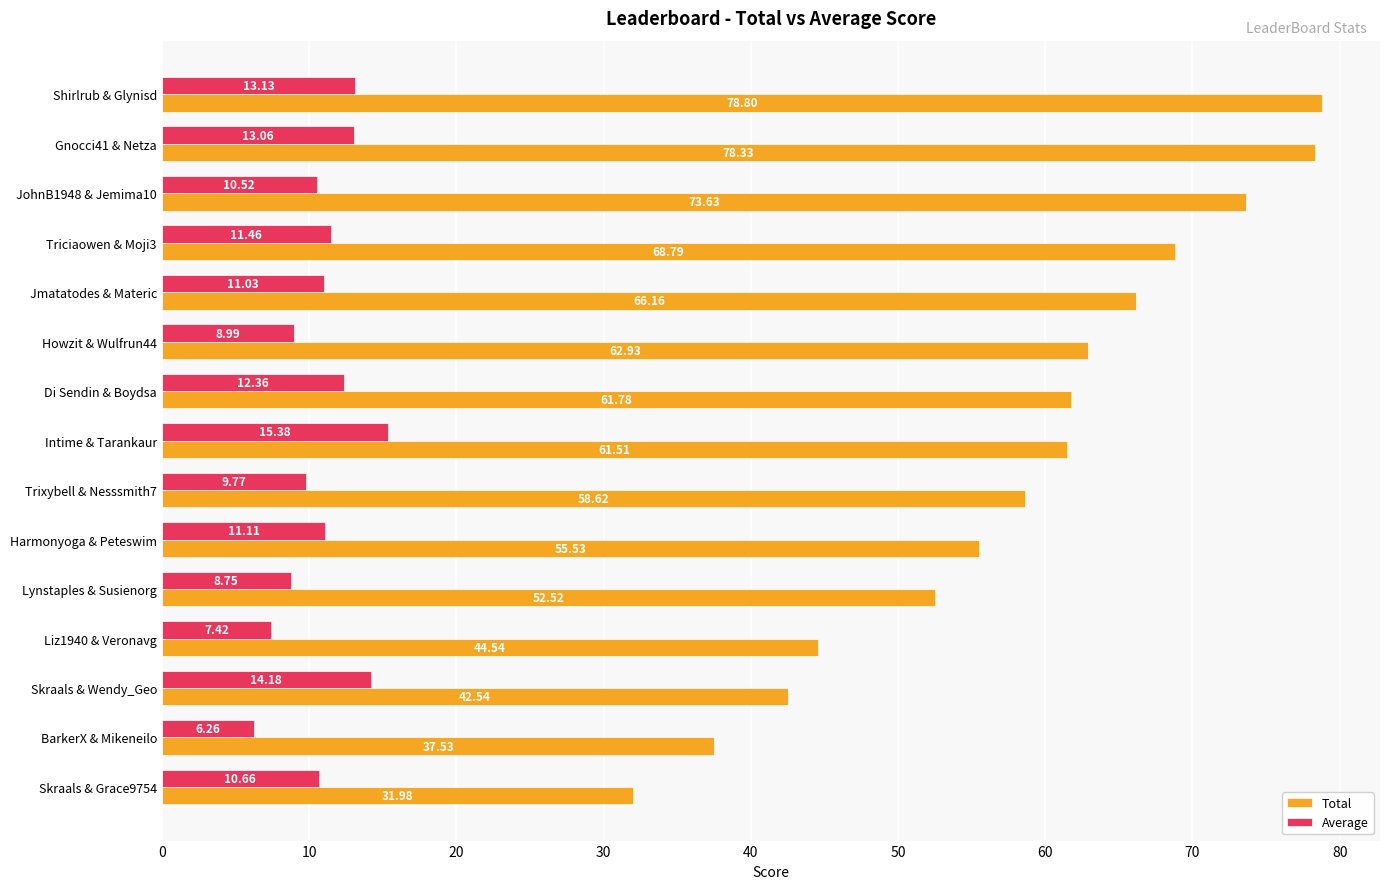

At how many categories does at least one series exceed 26?

15